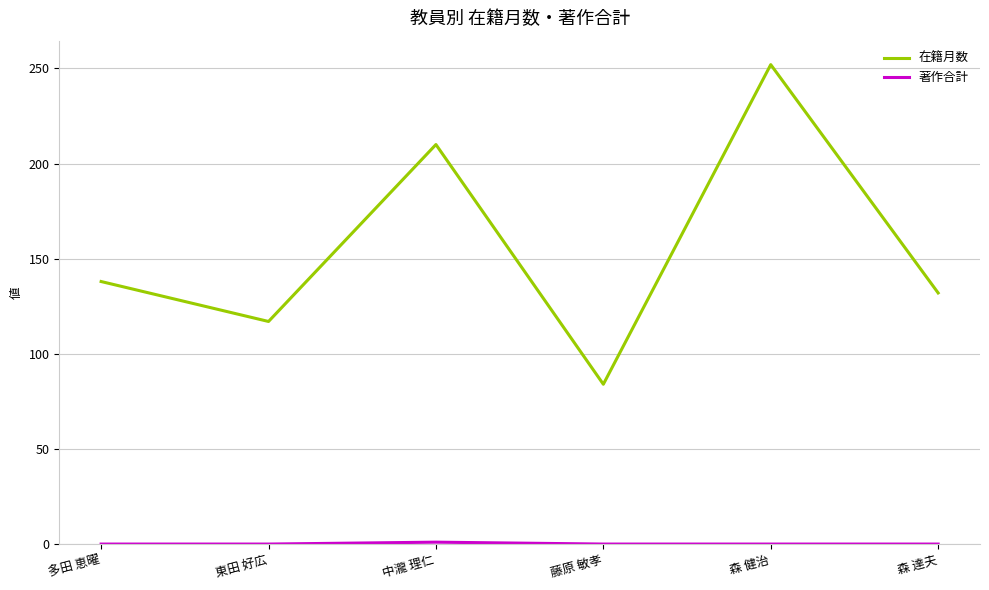

Read the 在籍月数 value at 森 達夫.

132